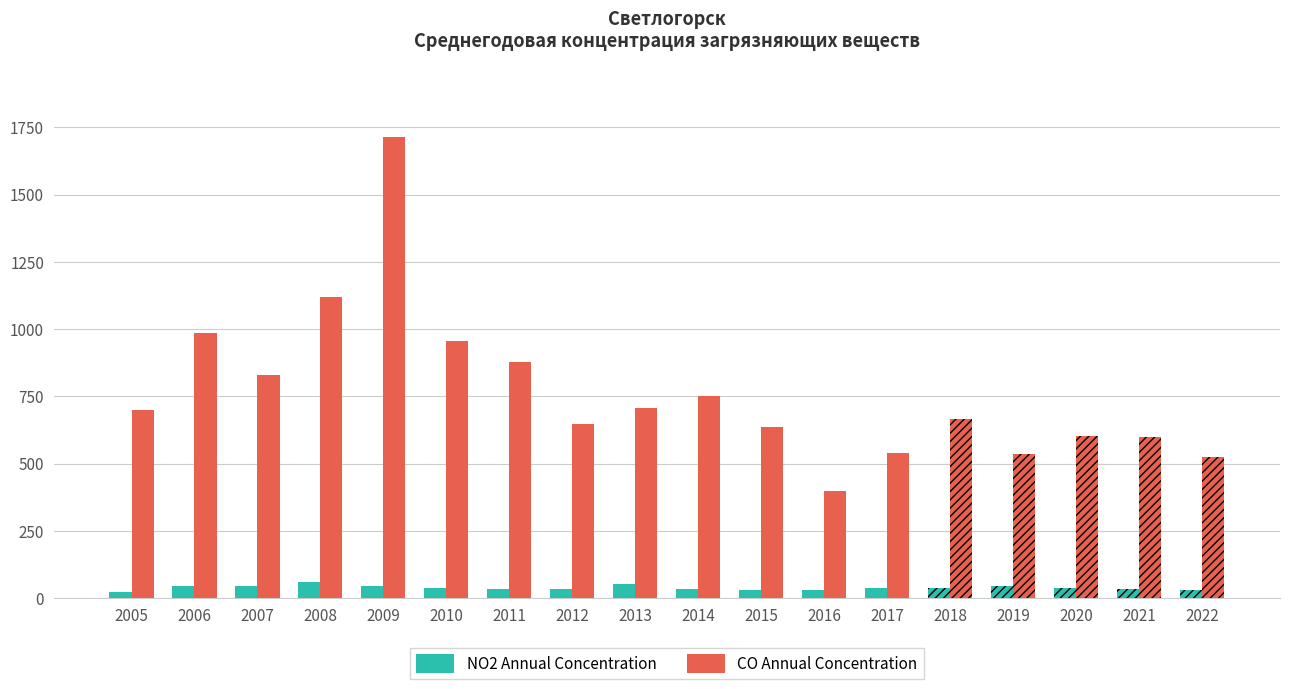

What is the value of the CO Annual Concentration bar at the 13th from the left?

538